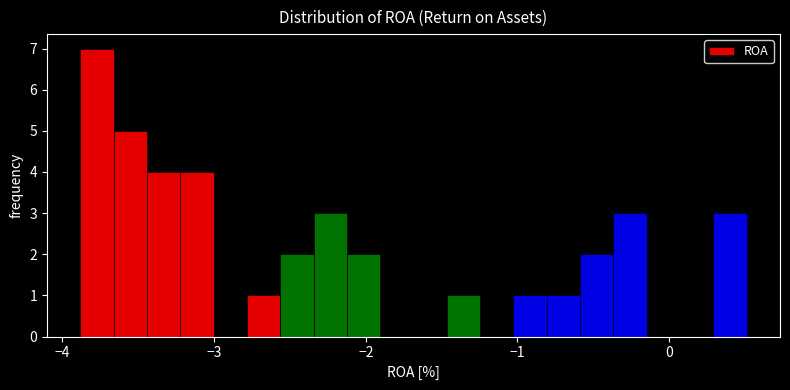

Read against the x-axis, roughly where is the centre of the tallest bar?

-3.8